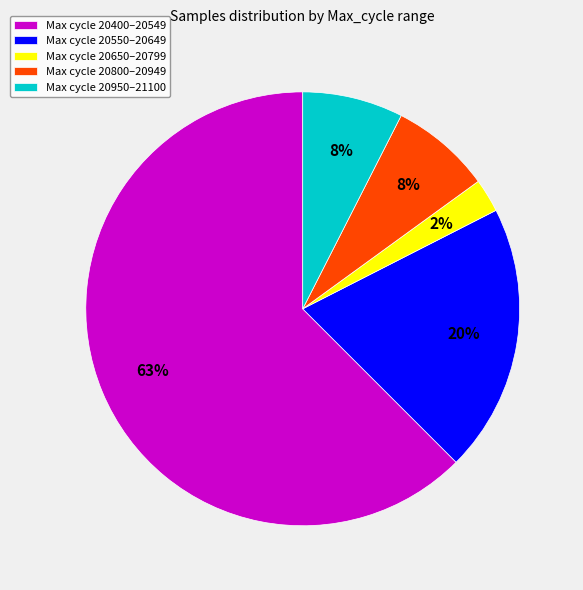

What is the smallest slice in the pie chart?

Max cycle 20650–20799